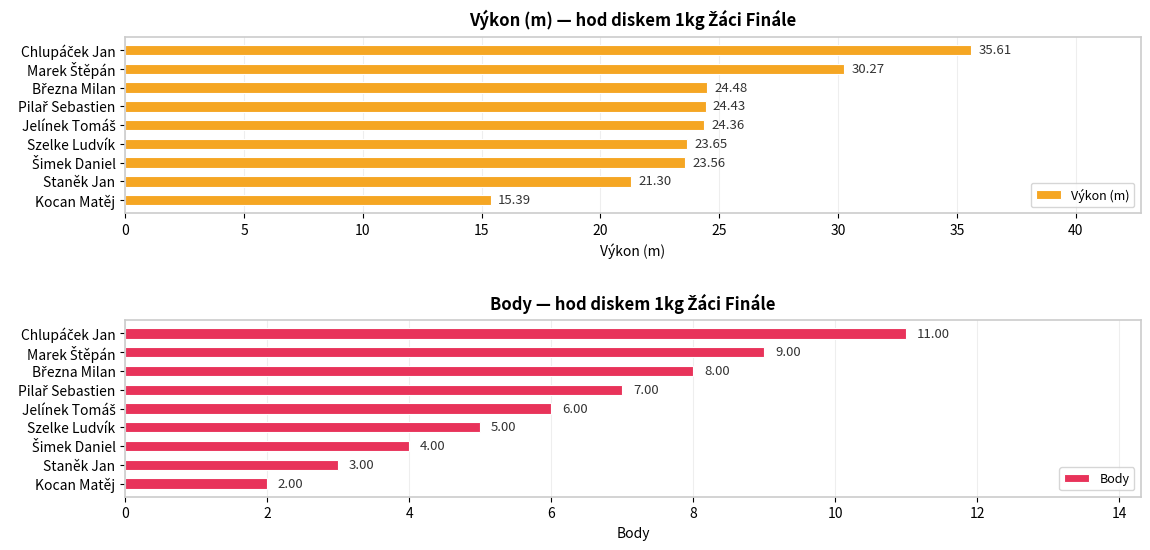

What is the difference between the maximum and minimum values in the Výkon (m) series?

20.2